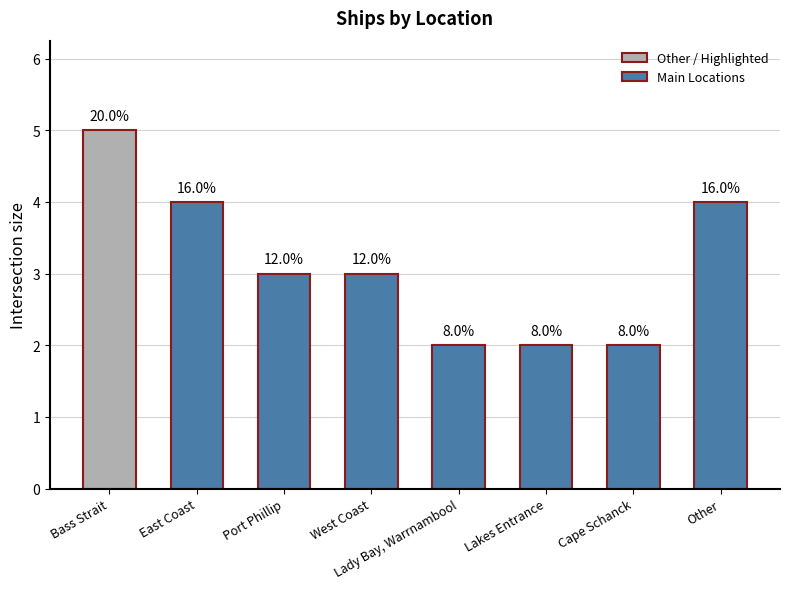

Does the chart contain any negative values?

No